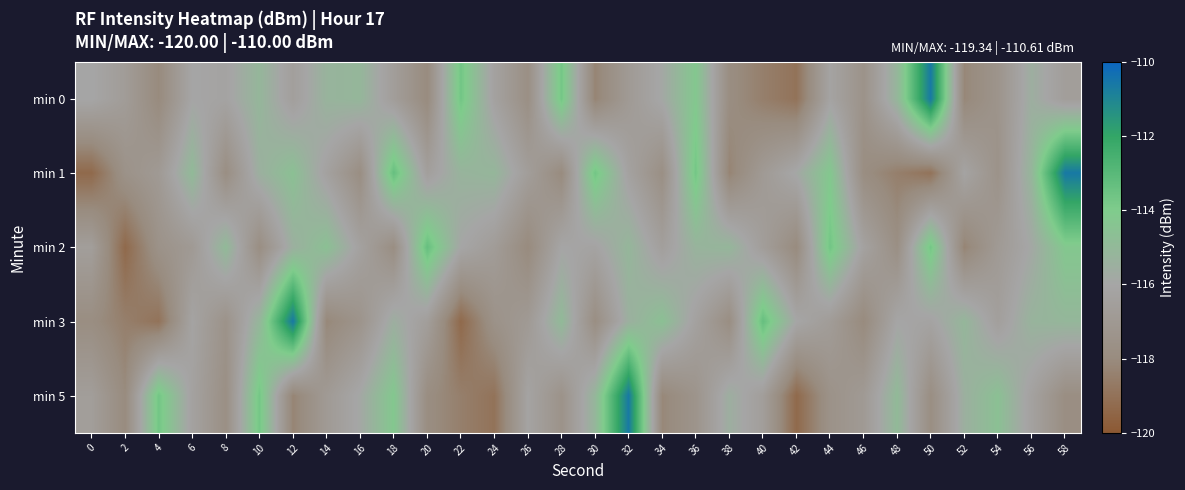

Reading left to right, list all the values displayed in this chart.

min 0: 0=-116.0	2=-116.7	4=-118.0	6=-116.0	8=-116.2	10=-115.1	12=-116.5	14=-115.3	16=-115.1	18=-116.6	20=-118.0	22=-113.7	24=-116.3	26=-117.7	28=-113.7	30=-118.3	32=-116.9	34=-115.9	36=-114.2	38=-117.8	40=-118.5	42=-119.0	44=-116.2	46=-117.5	48=-115.1	50=-110.6	52=-118.2	54=-117.3	56=-115.5	58=-116.6
min 1: 0=-119.3	2=-117.5	4=-116.9	6=-114.9	8=-117.8	10=-115.5	12=-114.6	14=-116.3	16=-117.8	18=-113.3	20=-116.5	22=-115.3	24=-115.1	26=-116.6	28=-118.0	30=-113.7	32=-116.3	34=-117.7	36=-113.7	38=-118.3	40=-116.9	42=-115.9	44=-114.2	46=-117.8	48=-118.5	50=-119.0	52=-116.2	54=-117.5	56=-115.1	58=-110.6
min 2: 0=-116.6	2=-119.3	4=-117.5	6=-116.9	8=-114.9	10=-117.8	12=-115.5	14=-114.6	16=-116.3	18=-117.8	20=-113.3	22=-116.0	24=-116.7	26=-118.0	28=-116.0	30=-116.2	32=-115.1	34=-116.5	36=-115.3	38=-115.1	40=-116.6	42=-118.0	44=-113.7	46=-116.3	48=-117.7	50=-113.7	52=-118.3	54=-116.9	56=-115.9	58=-114.2
min 3: 0=-117.8	2=-118.5	4=-119.0	6=-116.2	8=-117.5	10=-115.1	12=-110.6	14=-118.2	16=-117.3	18=-115.5	20=-116.6	22=-119.3	24=-117.5	26=-116.9	28=-114.9	30=-117.8	32=-115.5	34=-114.6	36=-116.3	38=-117.8	40=-113.3	42=-116.0	44=-116.7	46=-118.0	48=-116.0	50=-116.2	52=-115.1	54=-116.5	56=-115.3	58=-115.1
min 5: 0=-116.6	2=-118.0	4=-113.7	6=-116.3	8=-117.7	10=-113.7	12=-118.3	14=-116.9	16=-115.9	18=-114.2	20=-117.8	22=-118.5	24=-119.0	26=-116.2	28=-117.5	30=-115.1	32=-110.6	34=-118.2	36=-117.3	38=-115.5	40=-116.6	42=-119.3	44=-117.5	46=-116.9	48=-114.9	50=-117.8	52=-115.5	54=-114.6	56=-116.3	58=-117.8